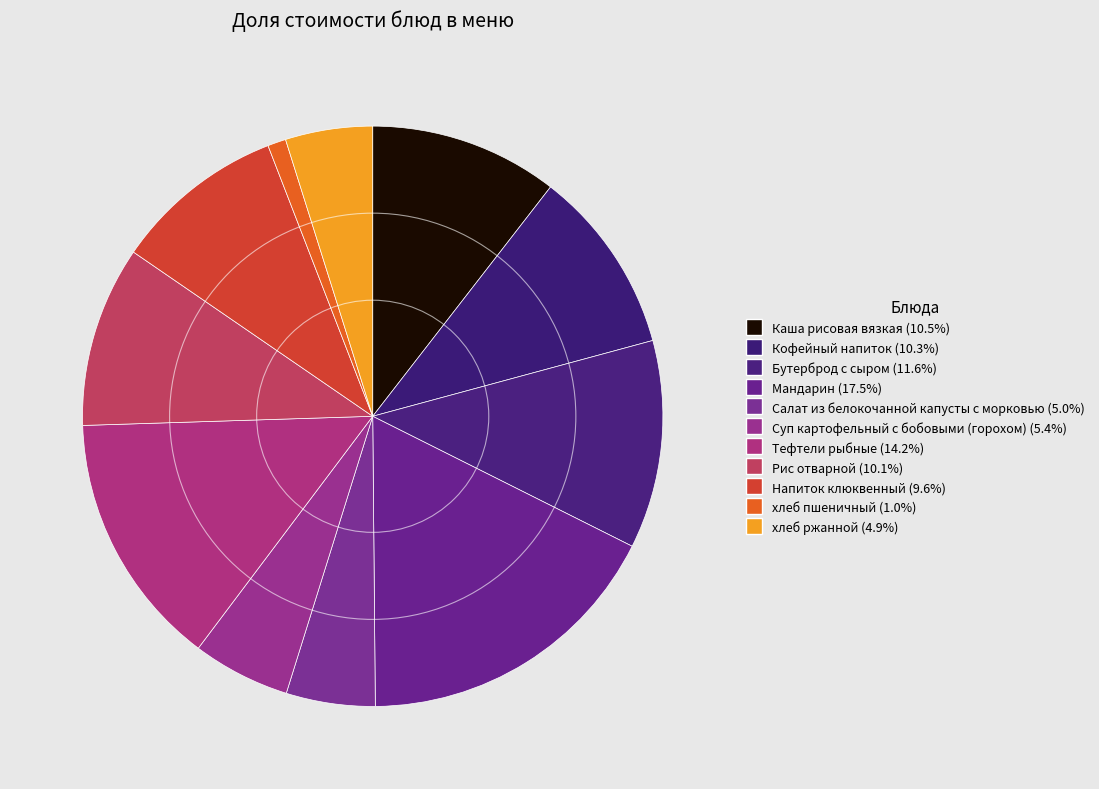

How many segments does this pie chart have?

11